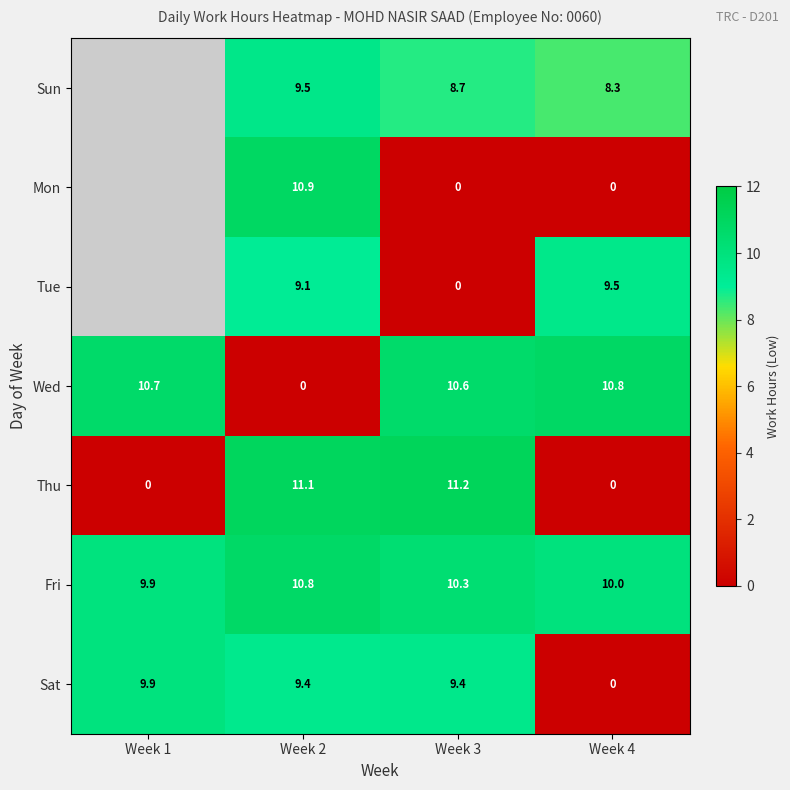

Is the value of Thu at Week 4 greater than the value of Wed at Week 4?

No